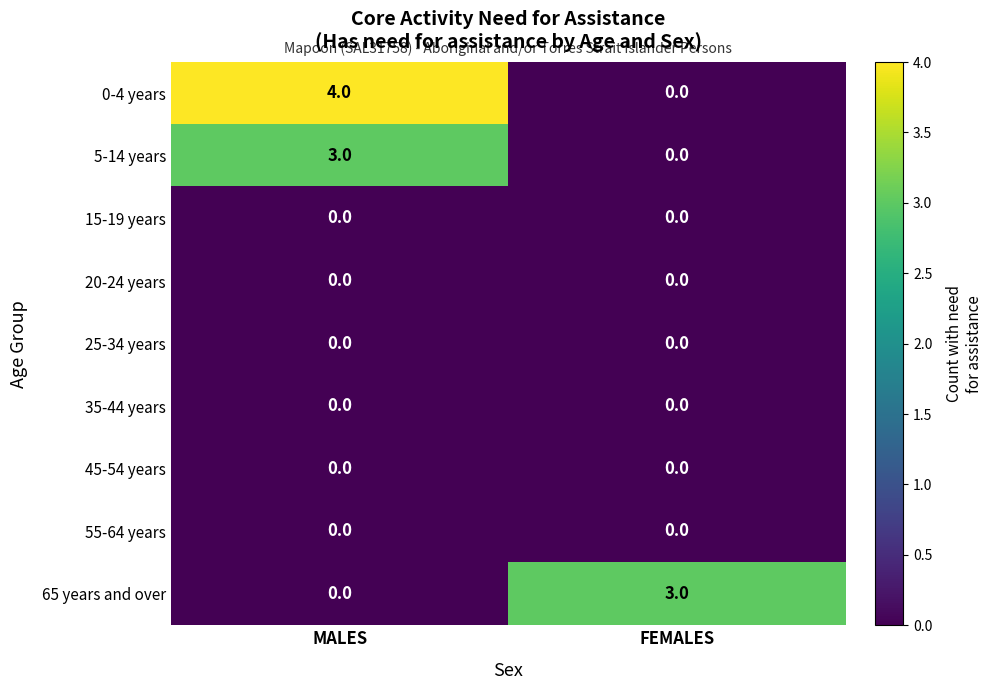

What is the sum of all 65 years and over values?

3